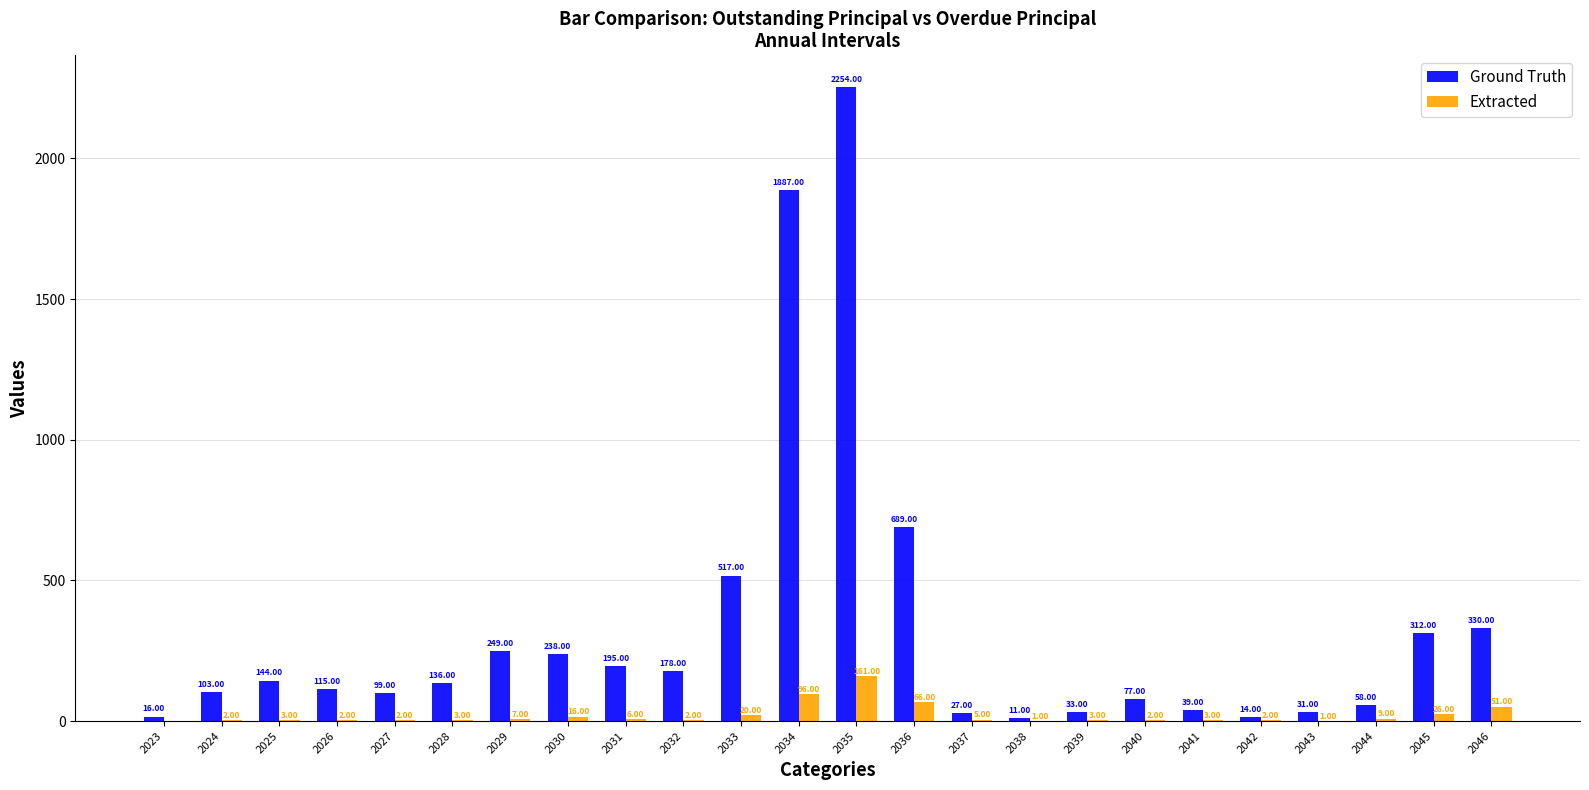

True or false: Ground Truth has a value of 249 at 2029.

True